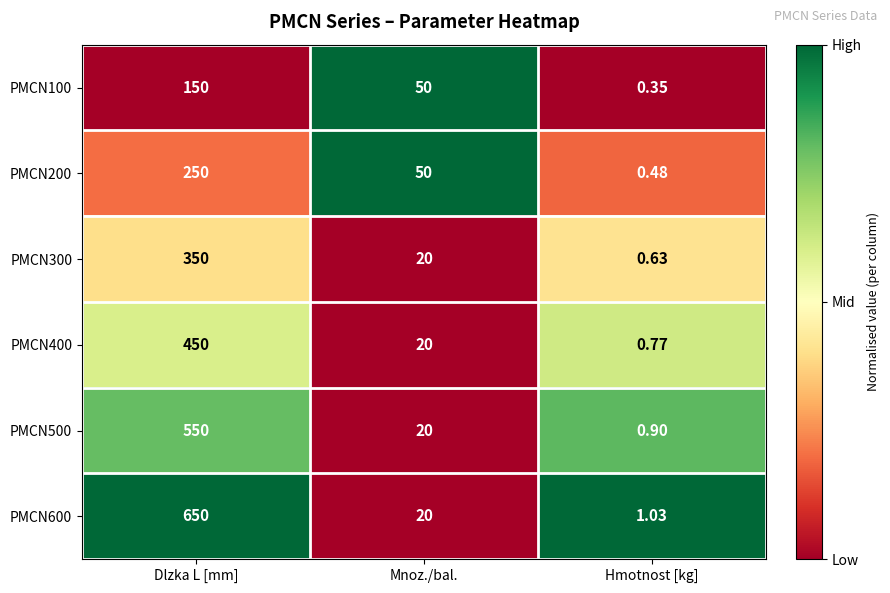

At which category is the sum across all series the highest?

Dlzka L [mm]